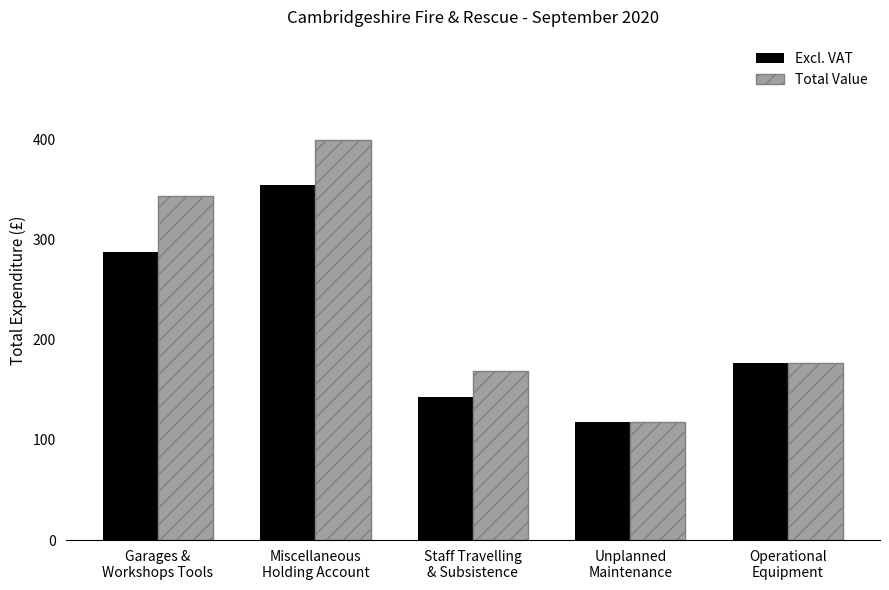

List the series in order of their peak value, lowest first.

Excl. VAT, Total Value